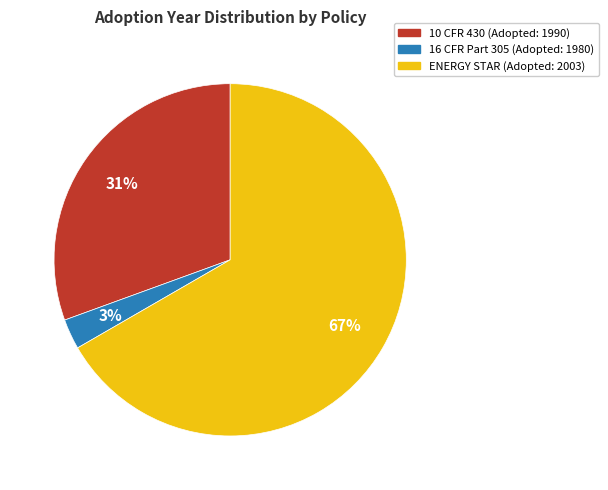

What percentage is the 10 CFR 430 slice, to the nearest percent?

31%